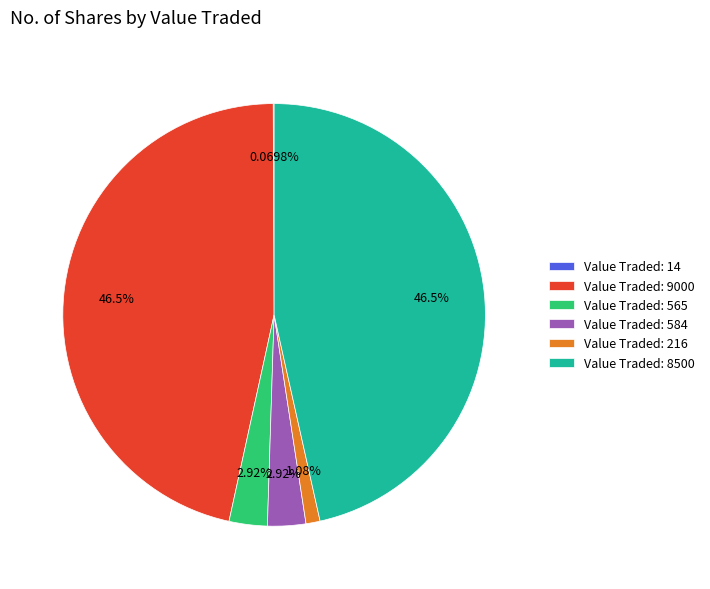

Which has a higher value, Value Traded: 8500 or Value Traded: 584?

Value Traded: 8500